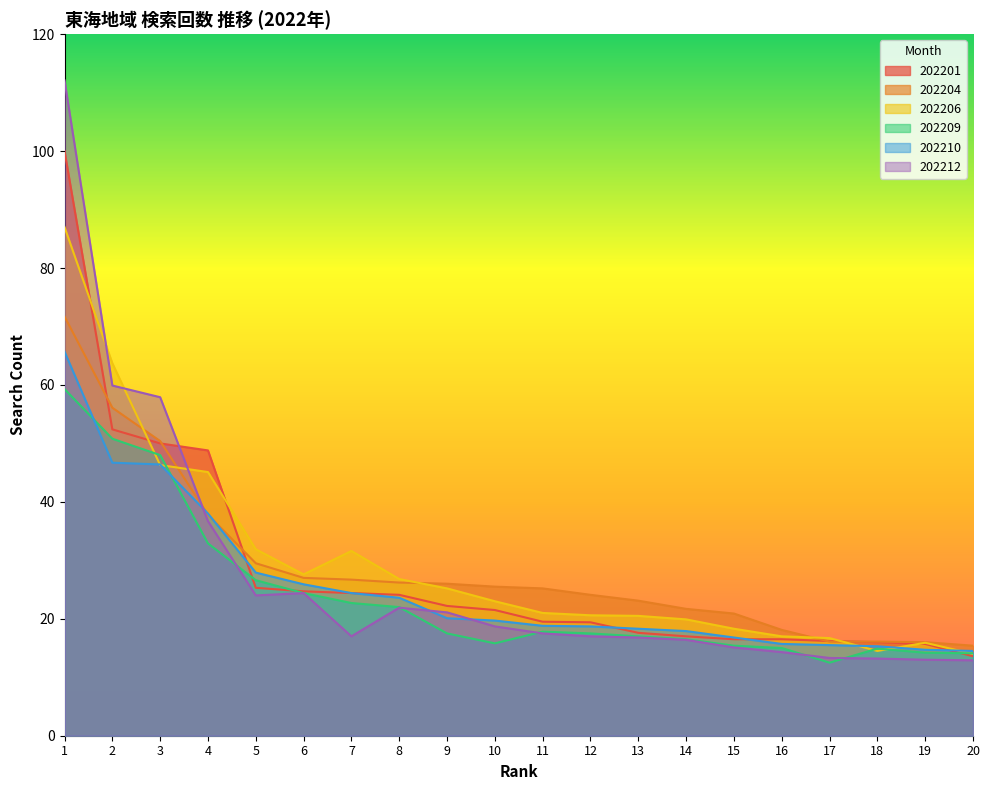

Read the 202204 value at 18.

16.1